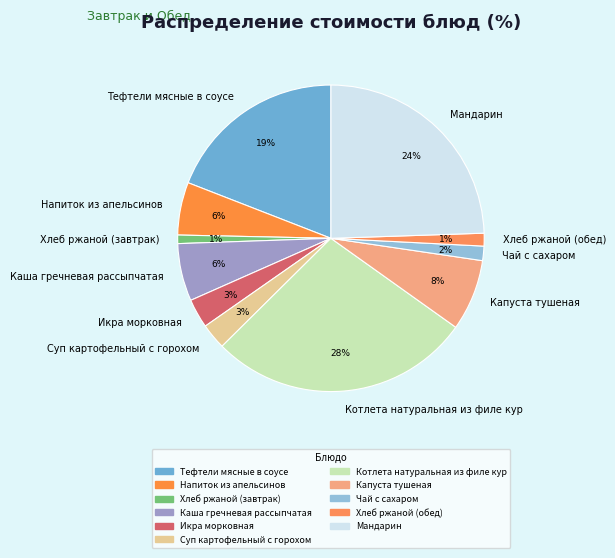

Combined, do Хлеб ржаной (обед) and Котлета натуральная из филе кур account for over 50%?

No